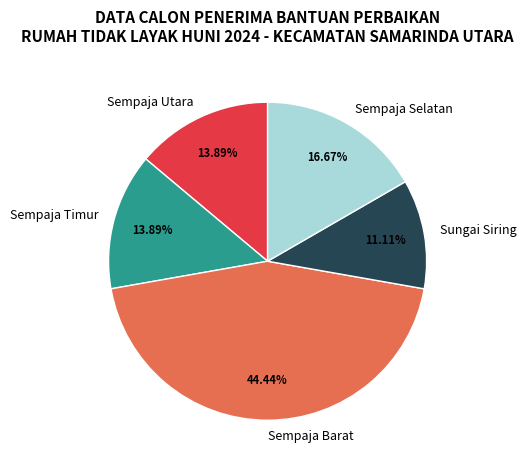

Which category has the biggest portion of the pie?

Sempaja Barat